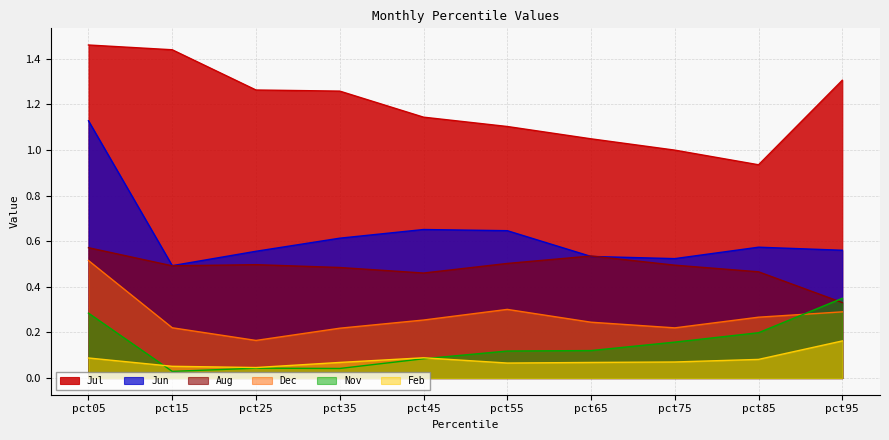

What is the maximum value shown in the chart?

1.5